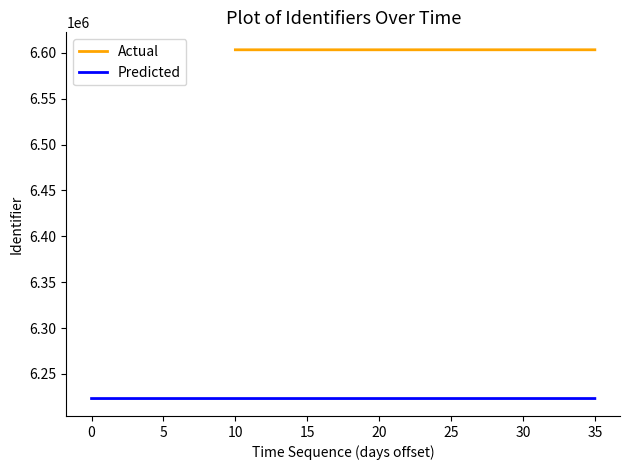

What is the minimum value for Actual?

6603387